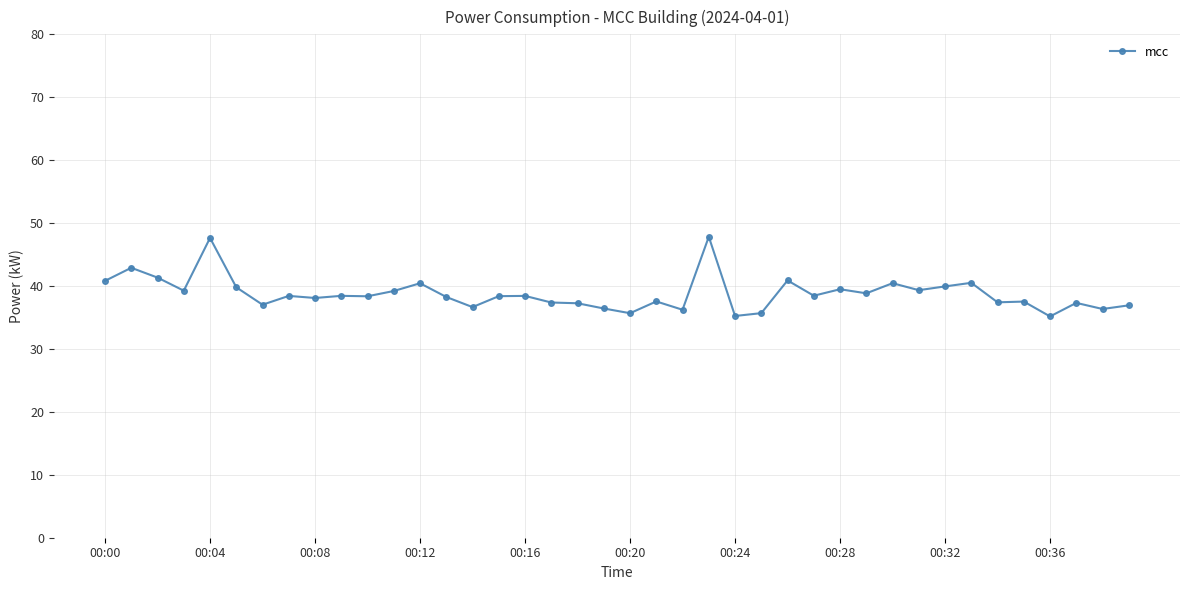

What is the minimum value shown in the chart?

35.2